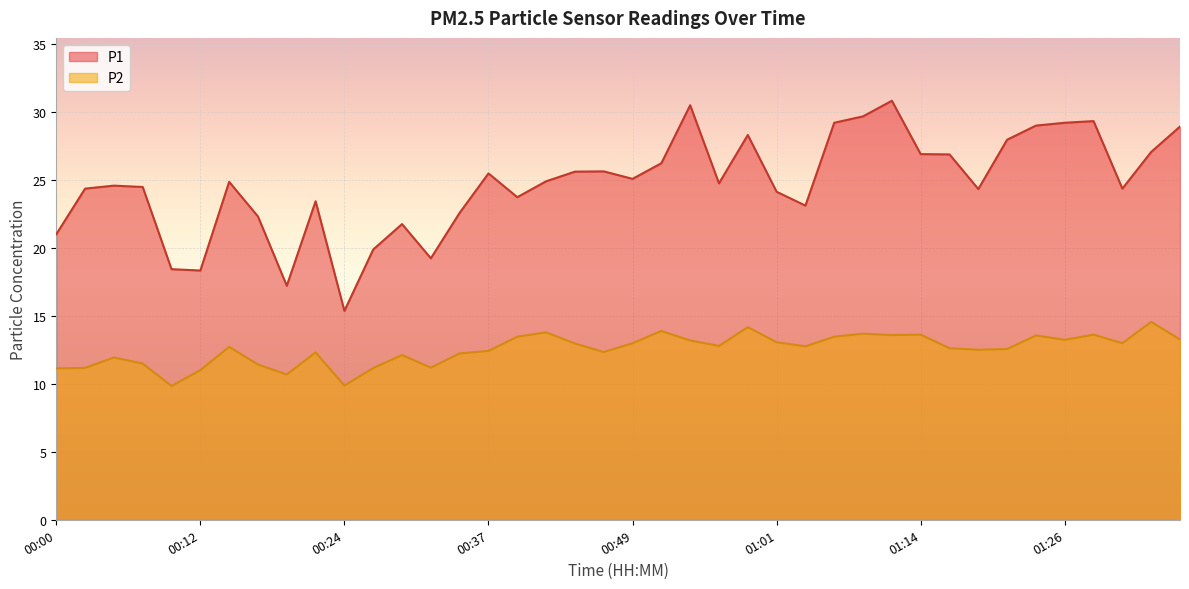

The P1 series shows 24.9 at 00:15. True or false?

True